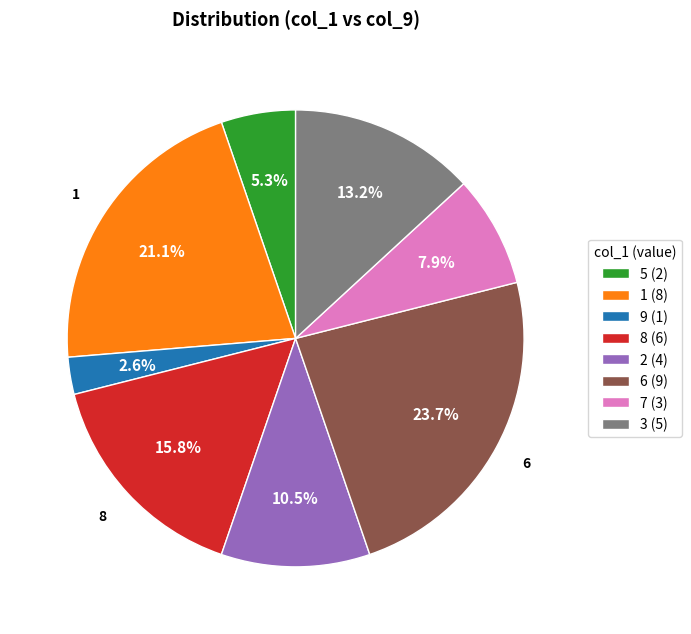

Approximately how many times larger is the value at 8 (6) compared to 6 (9)?

0.7